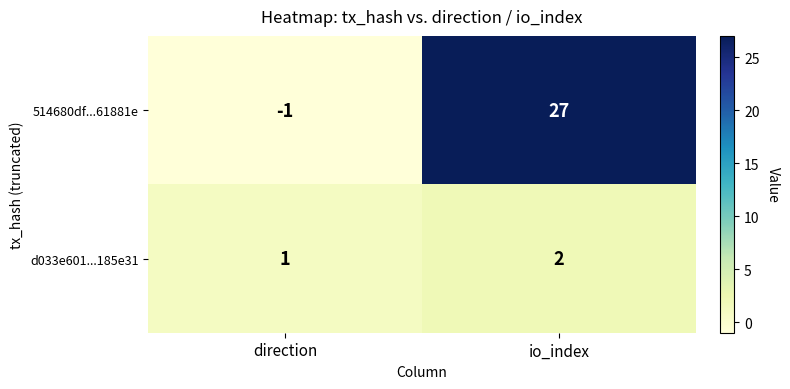

What is the maximum value shown in the chart?

27